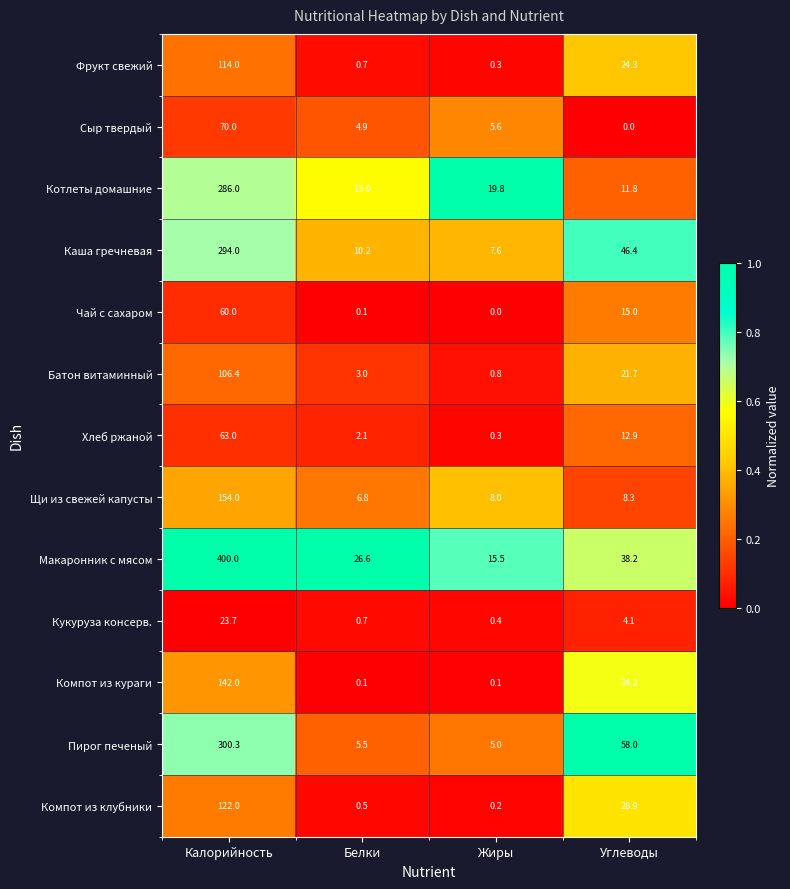

What is the spread (max minus min) of values at Углеводы?

58.0